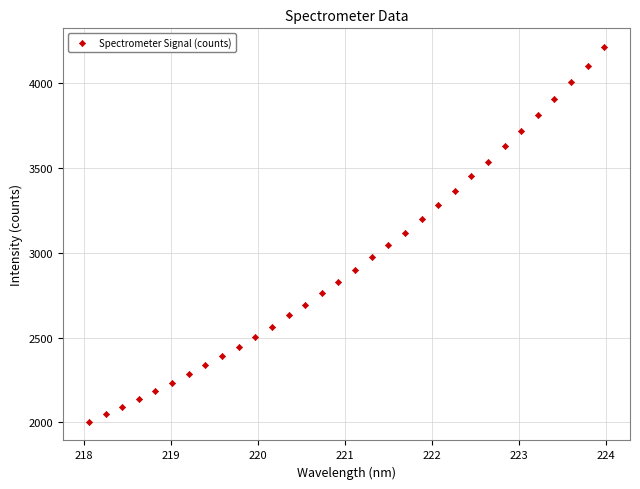

What is the range of Y values (max minus min)?

2210.9